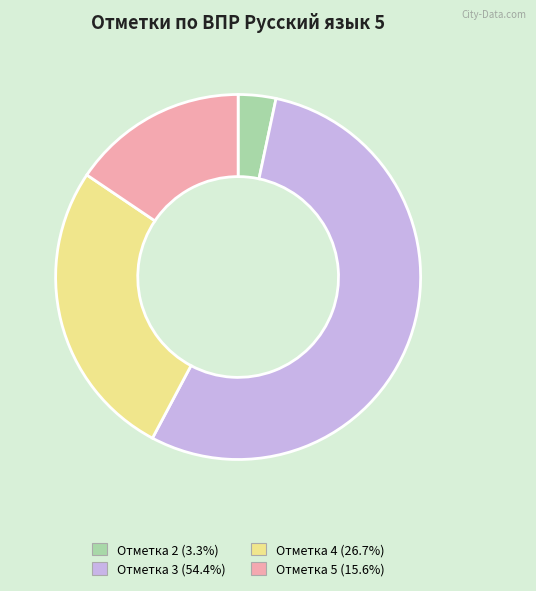

Which category has the biggest portion of the pie?

Отметка 3